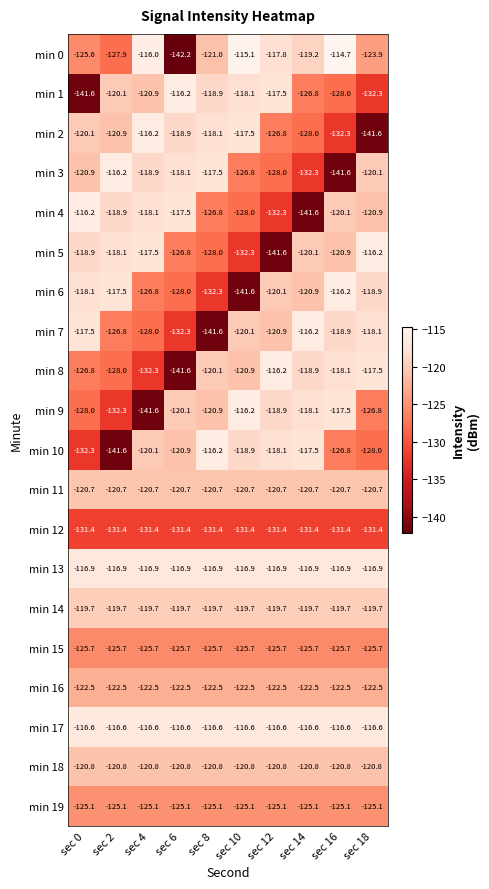

Rank the categories by min 0 value from lowest to highest.

sec 6, sec 2, sec 0, sec 18, sec 8, sec 14, sec 12, sec 4, sec 10, sec 16